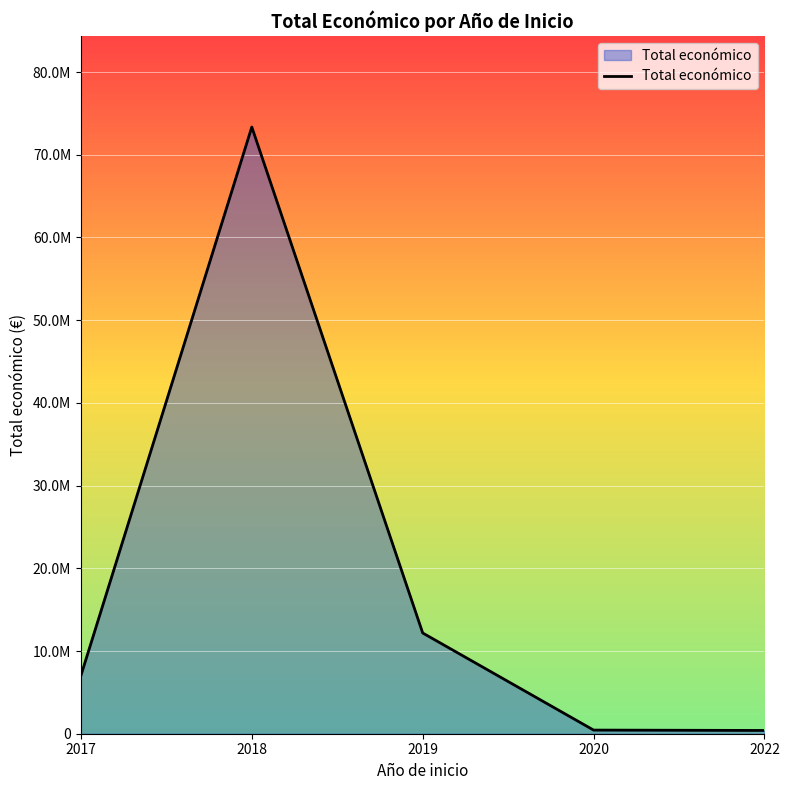

What is the greatest value displayed?

73348972